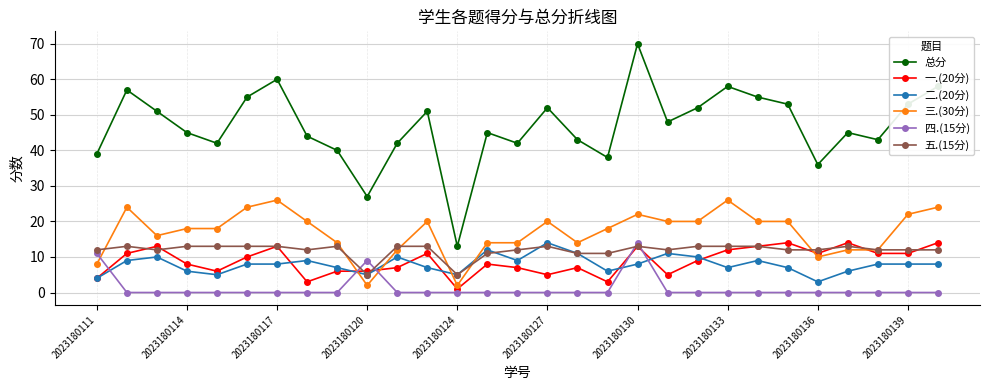

What is the highest value of the 总分 series?

70